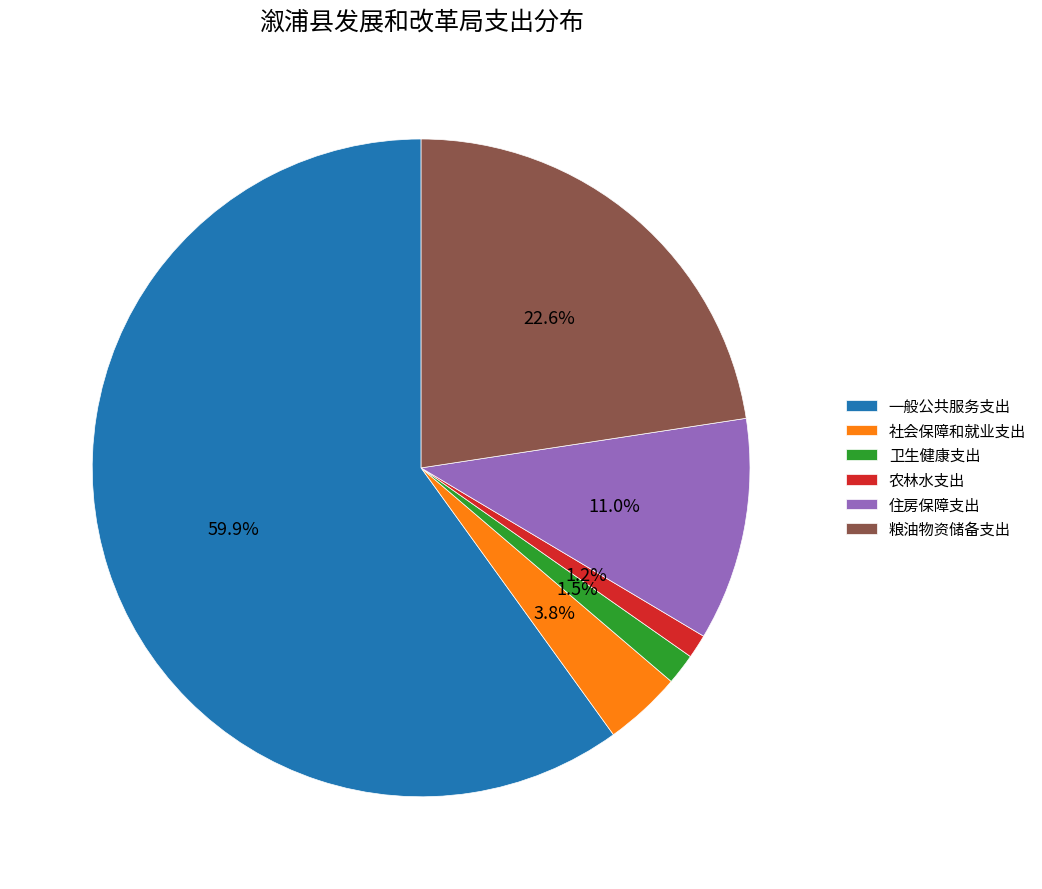

Combined, do 社会保障和就业支出 and 一般公共服务支出 account for over 50%?

Yes